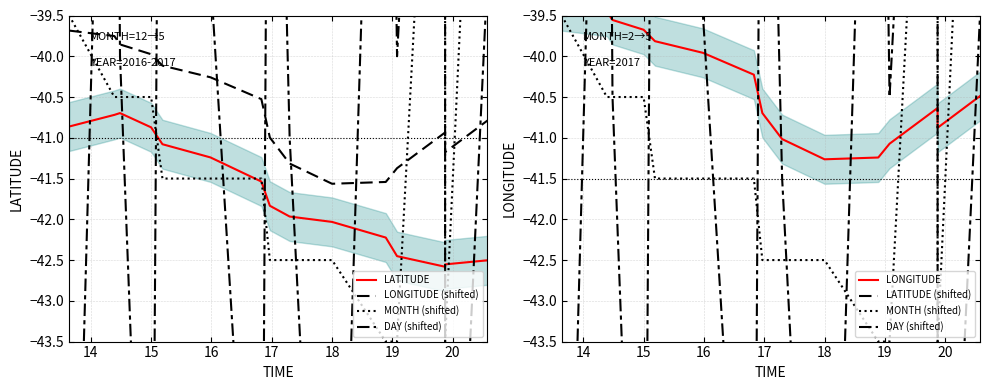

In LATITUDE (shifted), how many points are lower than both neighbors (excluding endpoints)?

1